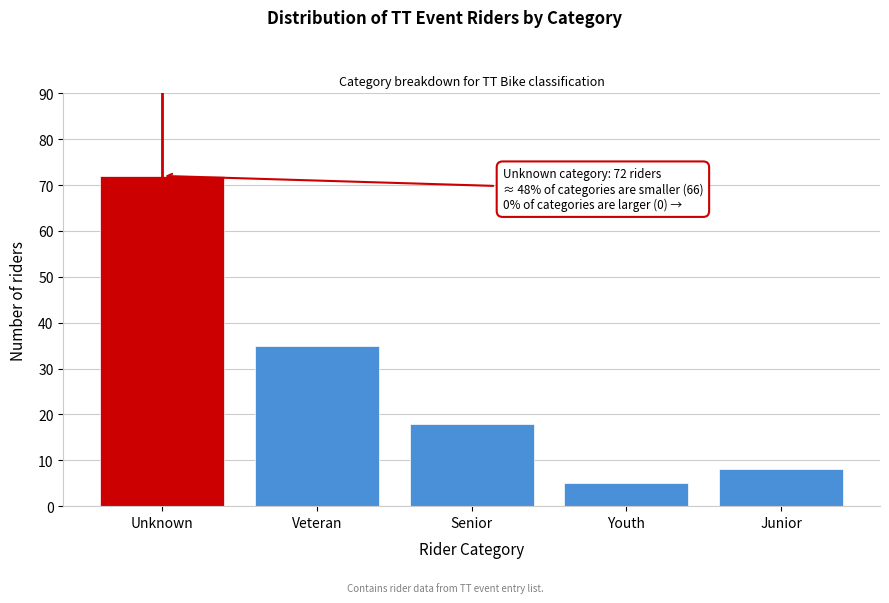

Reading right to left, what are all the values shown in this chart?

8	5	18	35	72